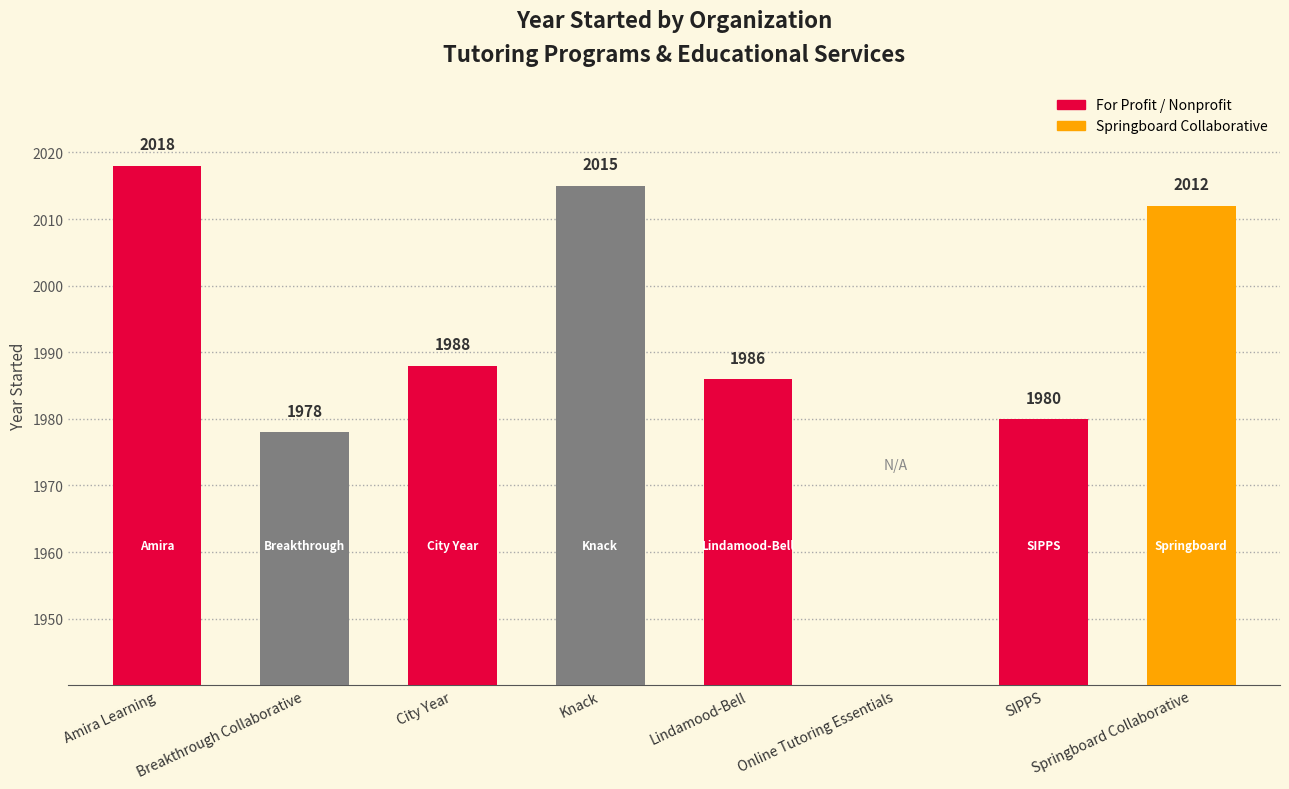

Count the number of categories in the chart.

8